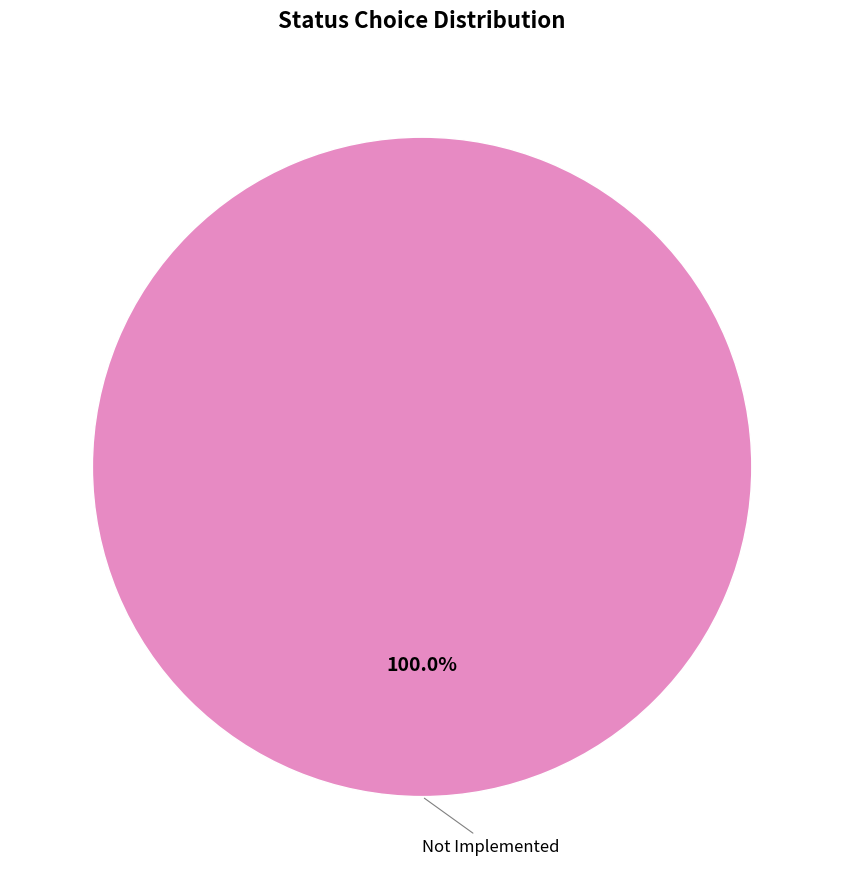

Is there a majority slice in this chart?

Yes